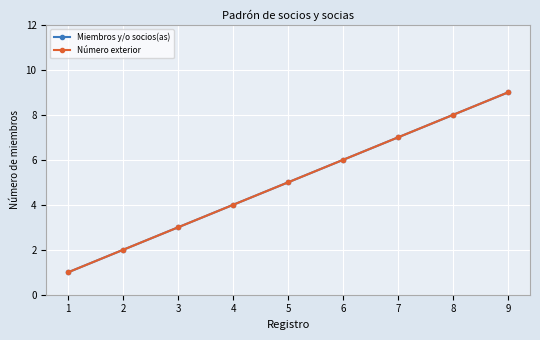

The value of Miembros y/o socios(as) at 1 is 1. True or false?

True